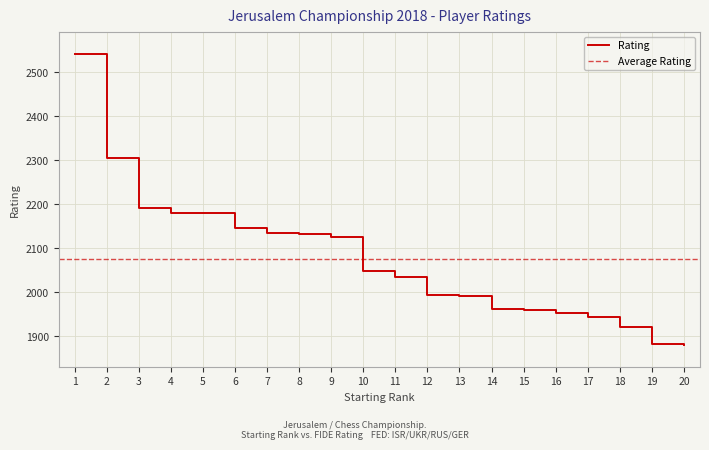

What is the maximum value shown in the chart?

2542